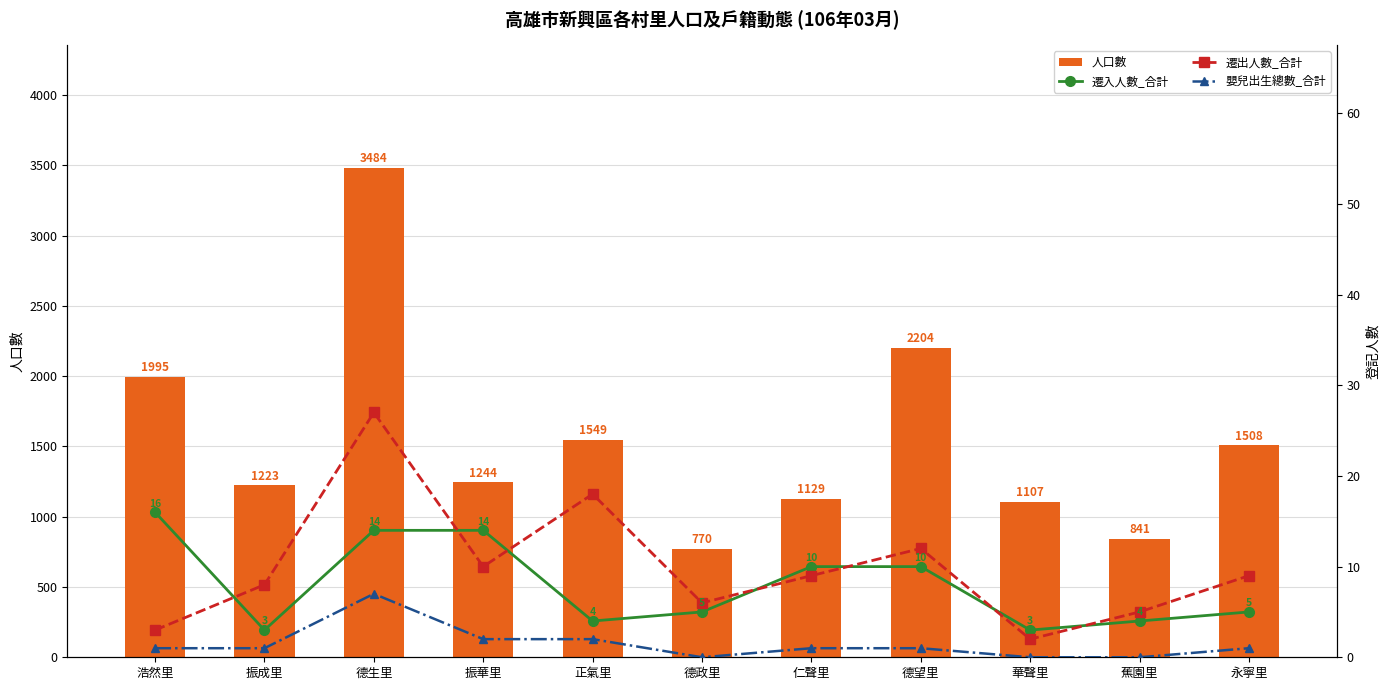

Which label corresponds to the smallest value in the chart?

德政里